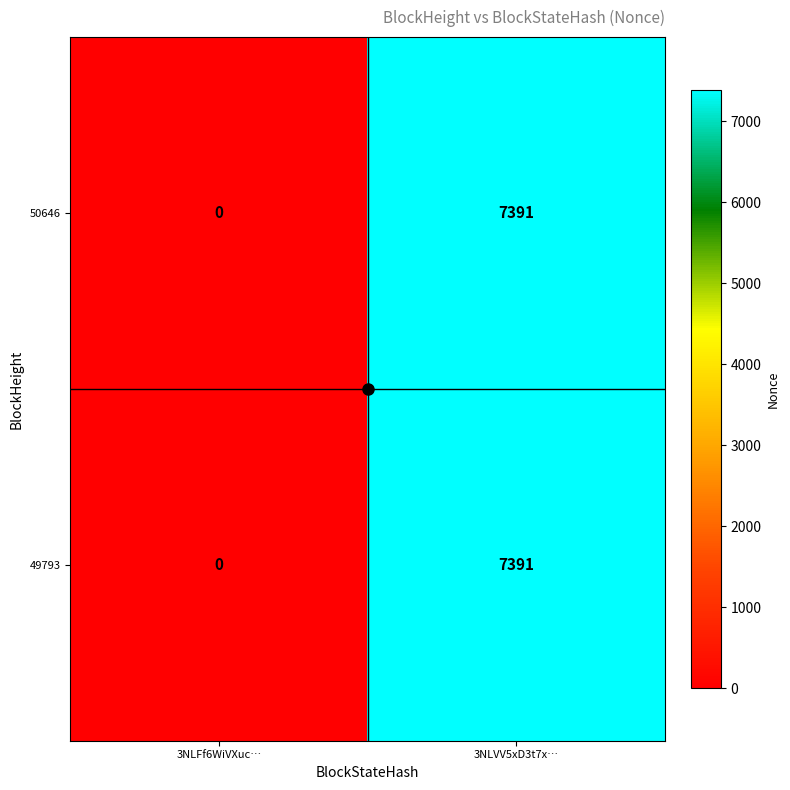

At which category does the chart reach its minimum across all series?

3NLFf6WiVXuc…